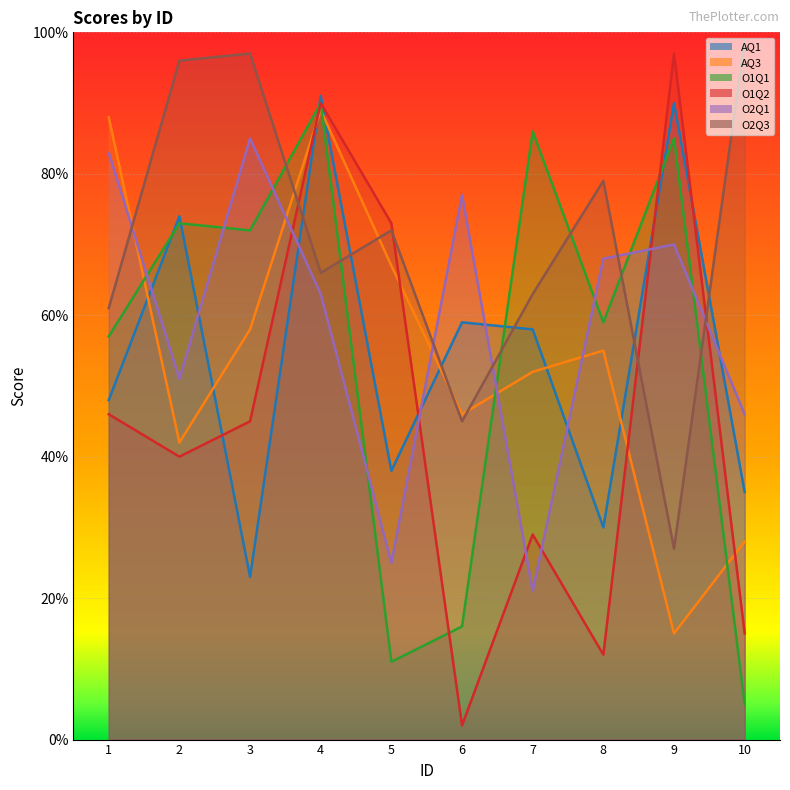

What is the difference between the second highest and second lowest values in the O1Q2 series?

78